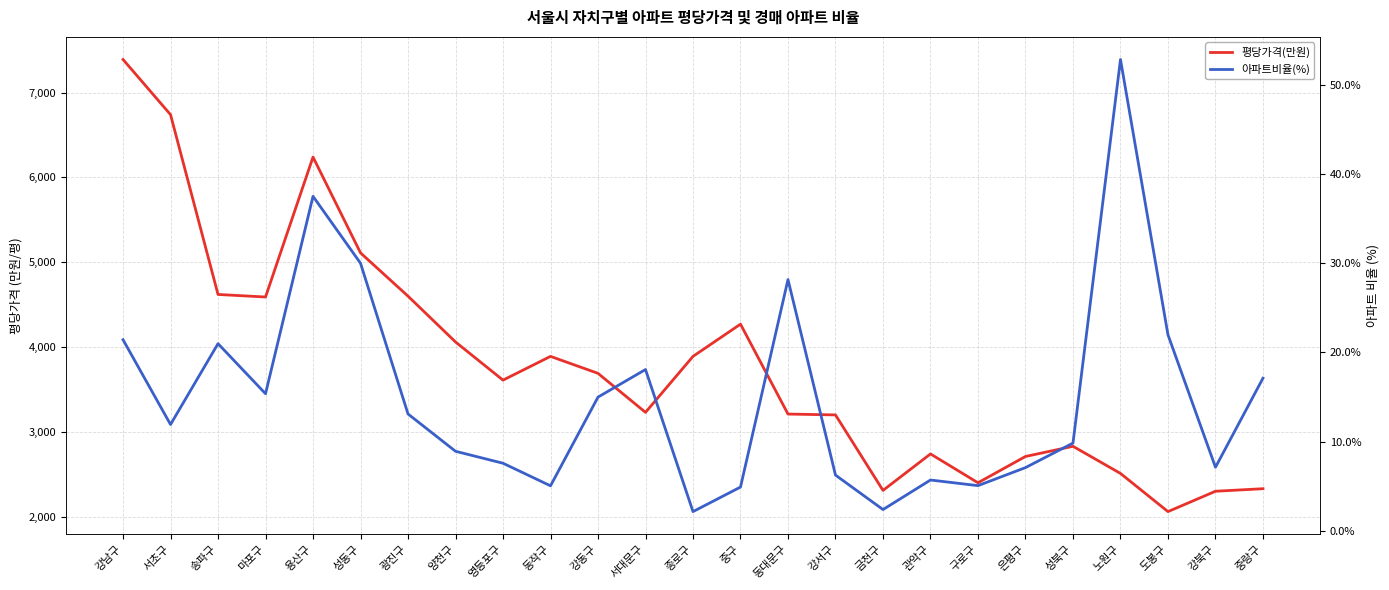

The value of 평당가격(만원) at 강동구 is 3690.0. True or false?

True